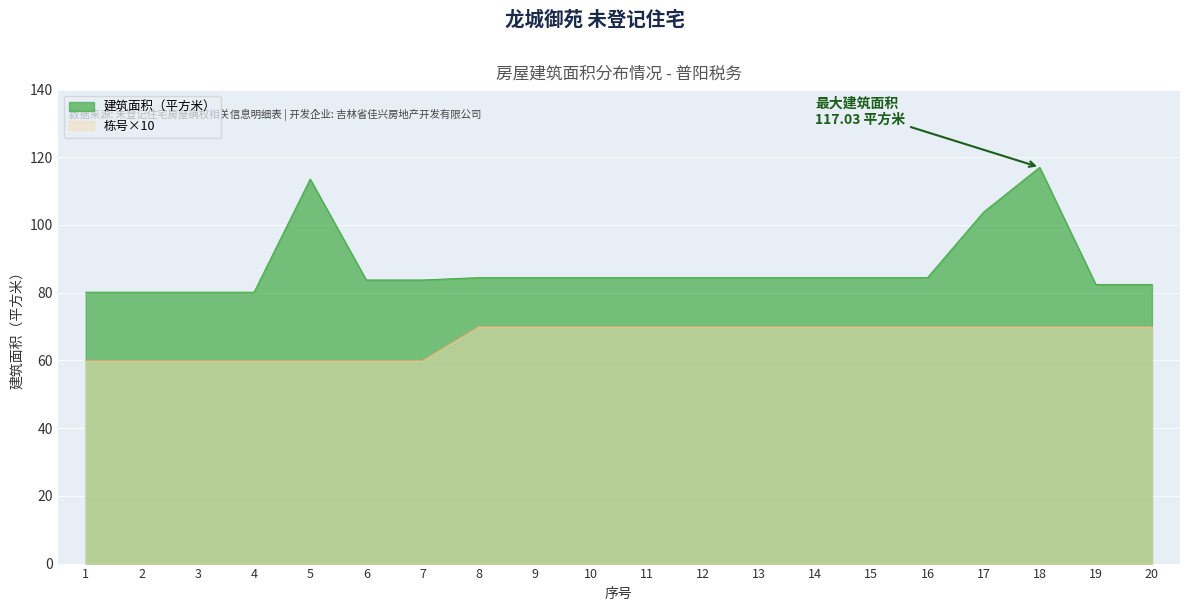

How many interior local peaks does the 建筑面积（平方米） series have?

2